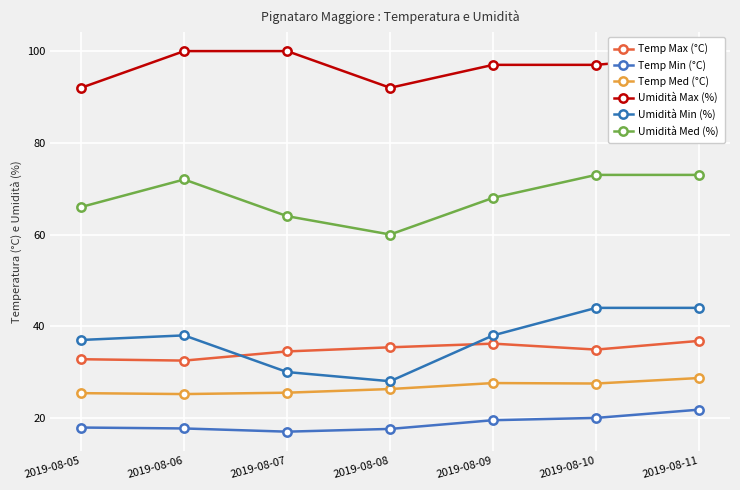

Reading left to right, what are all the values shown in this chart?

Temp Max (°C): 32.8	32.5	34.5	35.4	36.2	34.9	36.8
Temp Min (°C): 17.9	17.7	17.0	17.6	19.5	20.0	21.8
Temp Med (°C): 25.4	25.2	25.5	26.3	27.6	27.5	28.7
Umidità Max (%): 92.0	100.0	100.0	92.0	97.0	97.0	99.0
Umidità Min (%): 37.0	38.0	30.0	28.0	38.0	44.0	44.0
Umidità Med (%): 66.0	72.0	64.0	60.0	68.0	73.0	73.0